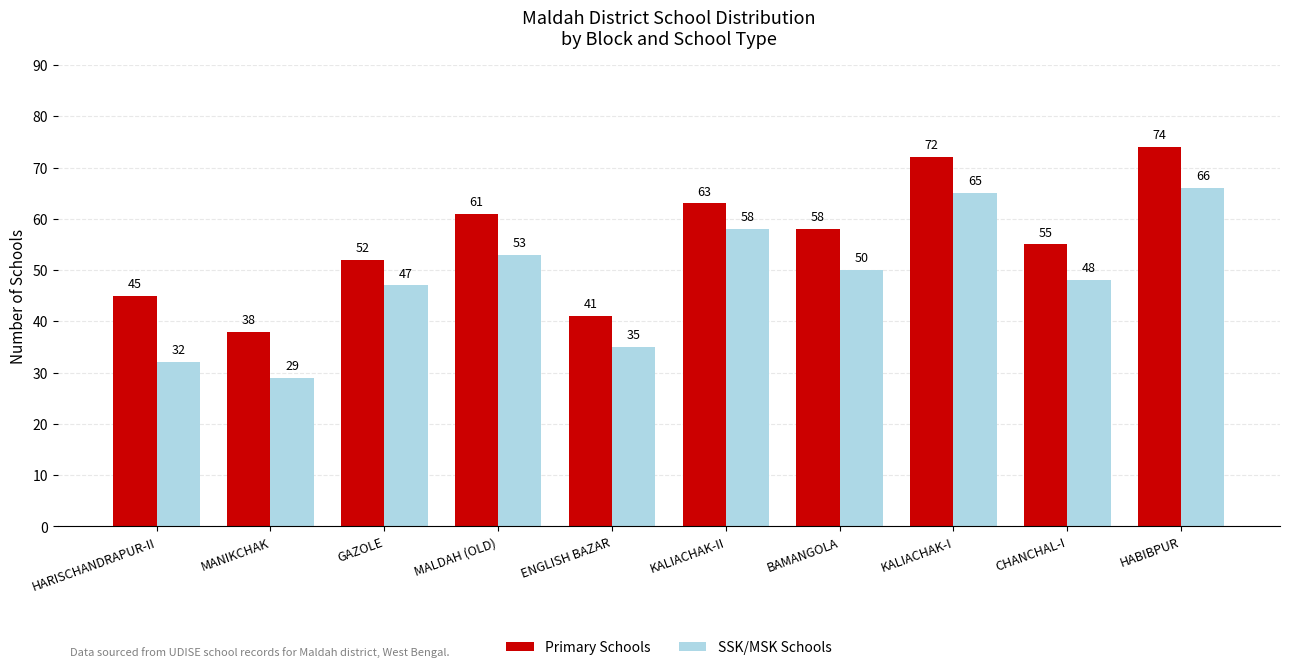

Is it true that SSK/MSK Schools equals 53 at MALDAH (OLD)?

True